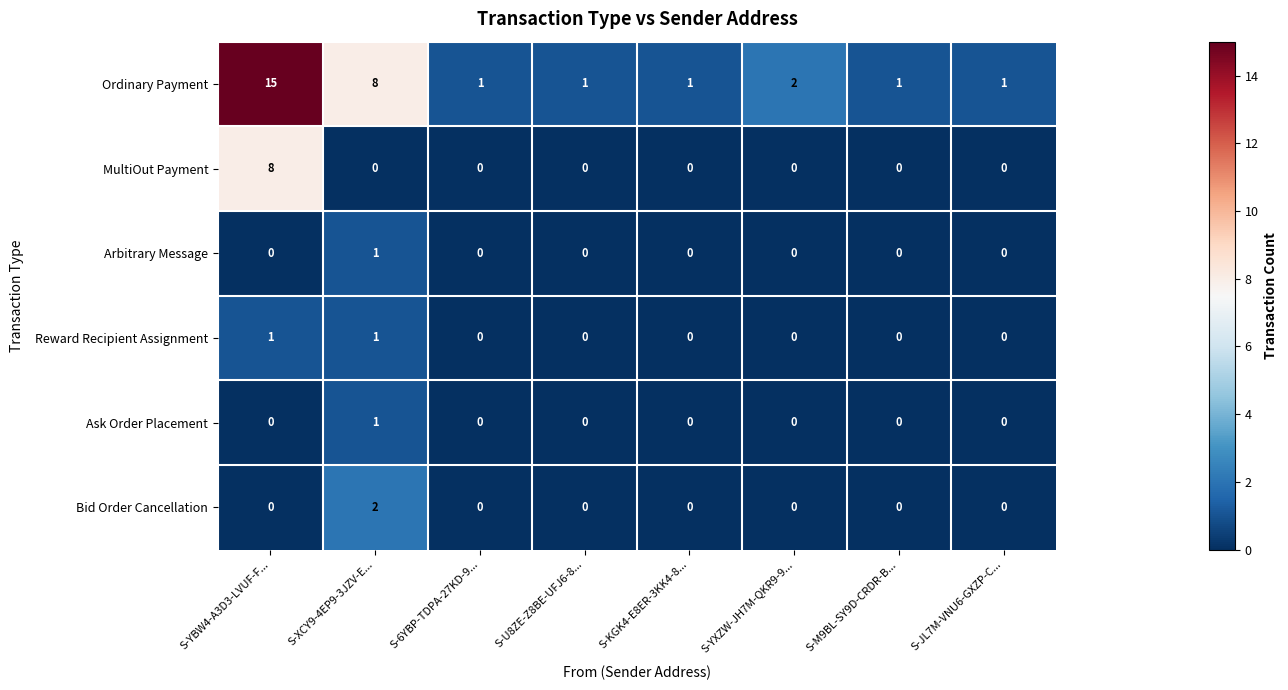

Which series changed the most between S-YBW4-A3D3-LVUF-F... and S-M9BL-SY9D-CRDR-B...?

Ordinary Payment